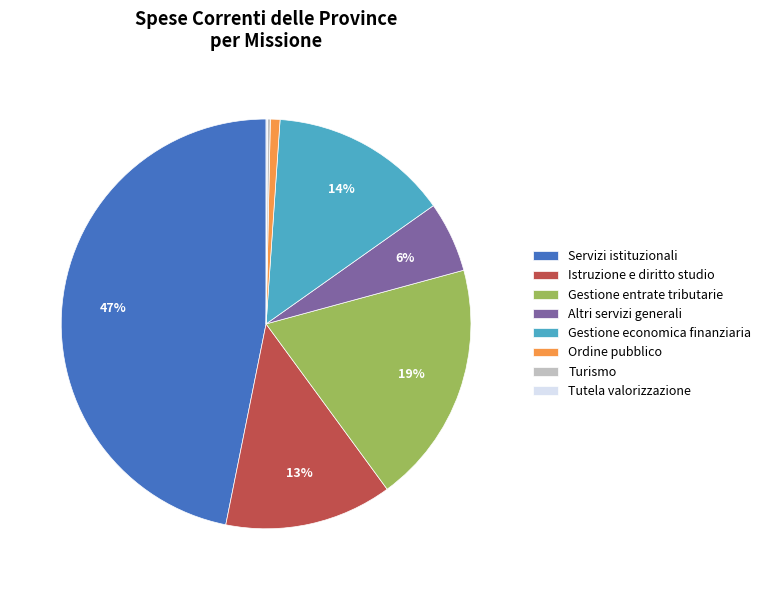

To the nearest percent, what is the average slice percentage?

12%